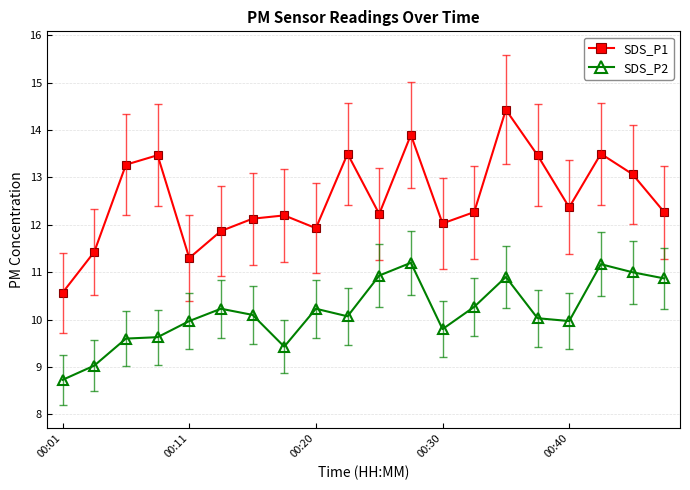

True or false: SDS_P1 and SDS_P2 cross at least once.

False